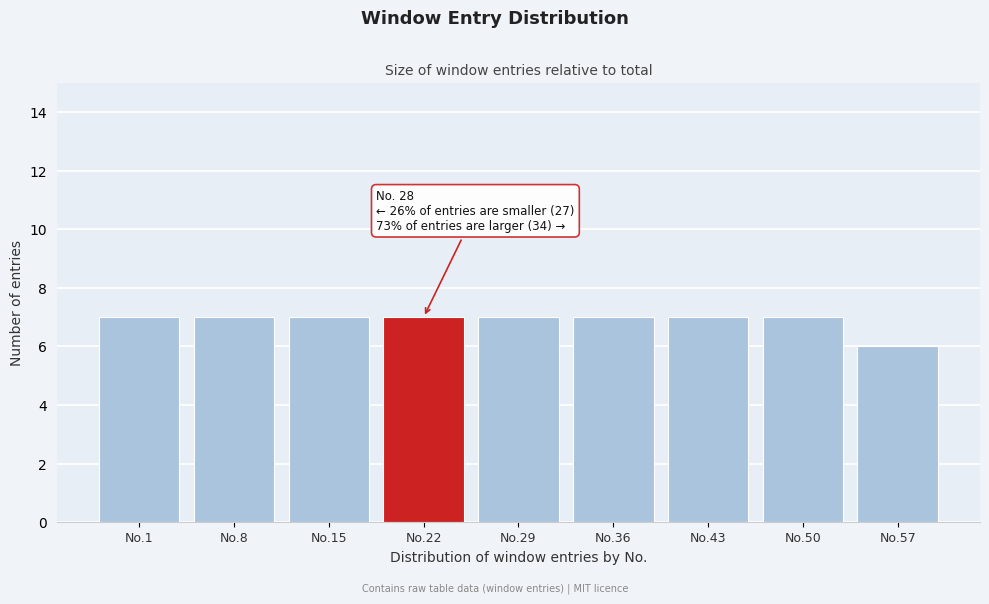

Reading left to right, transcribe all the data shown in this chart.

7	7	7	7	7	7	7	7	6